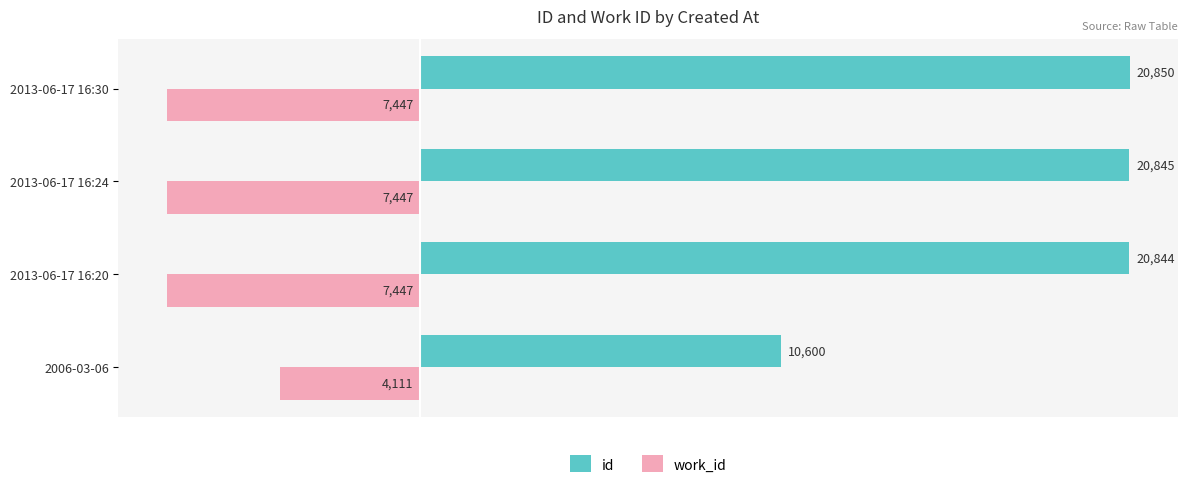

List the series in order of their overall mean, lowest first.

work_id, id